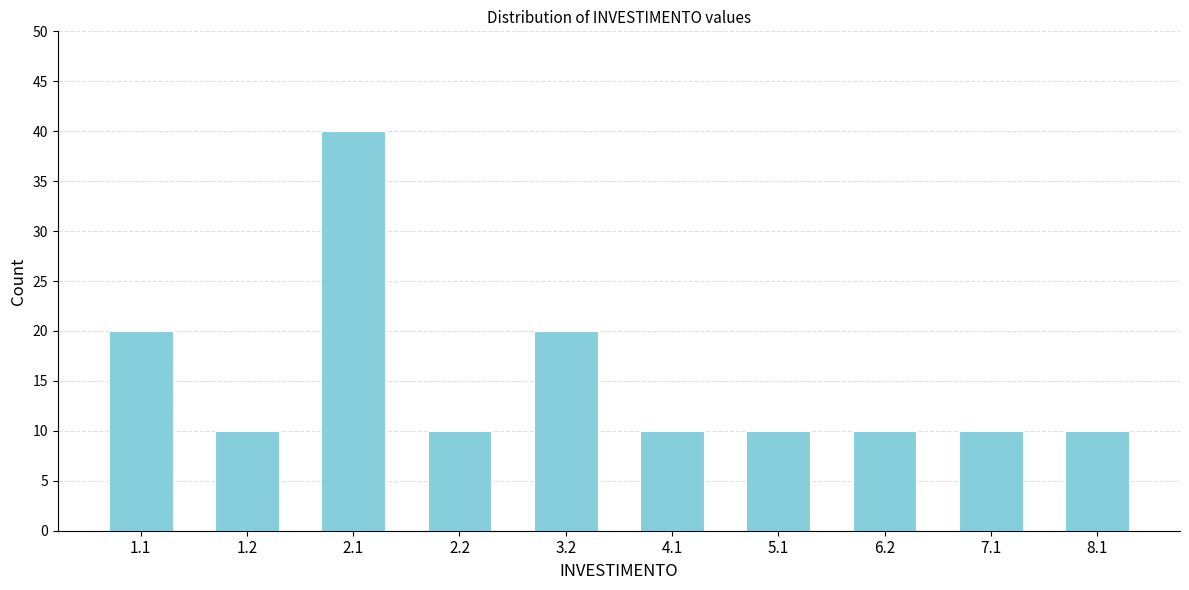

Reading right to left, what are all the values shown in this chart?

10	10	10	10	10	20	10	40	10	20